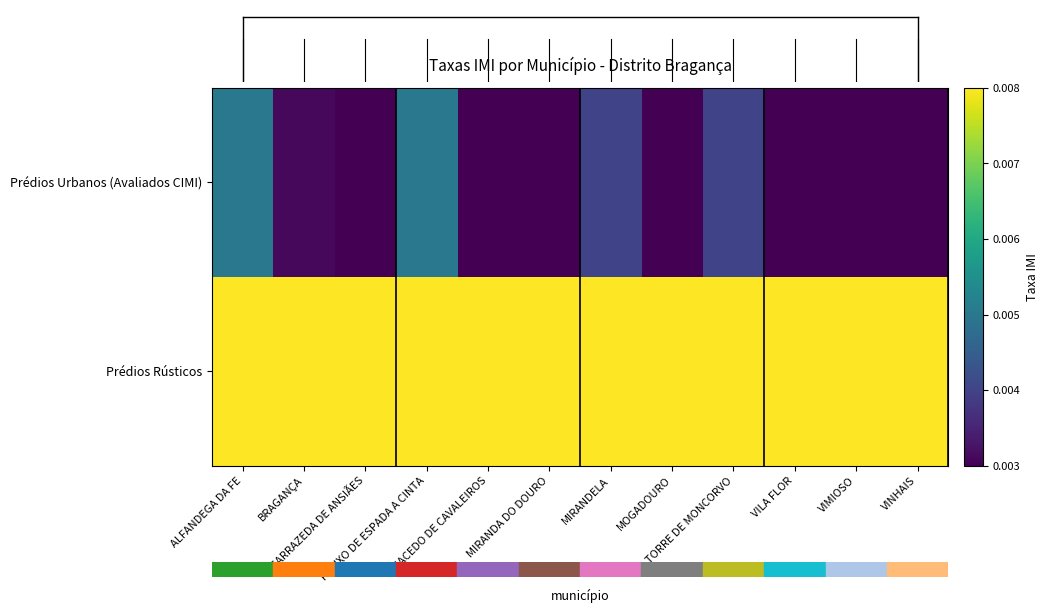

Rank the series at CARRAZEDA DE ANSIÃES from highest to lowest value.

Prédios Rústicos, Prédios Urbanos (Avaliados CIMI)